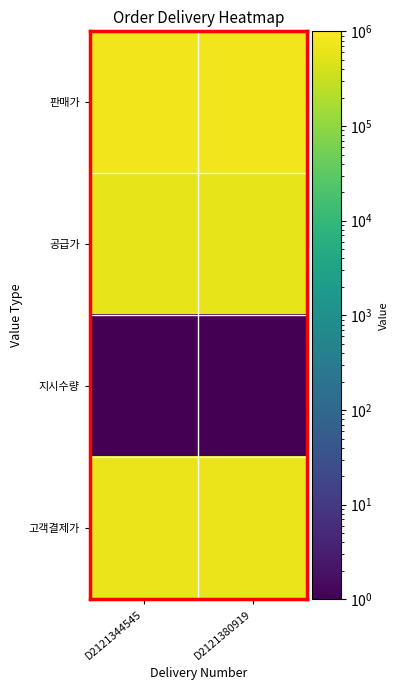

Reading left to right, transcribe all the data shown in this chart.

판매가: D2121344545=749000	D2121380919=749000
공급가: D2121344545=606009	D2121380919=606009
지시수량: D2121344545=1	D2121380919=1
고객결제가: D2121344545=659120	D2121380919=659120